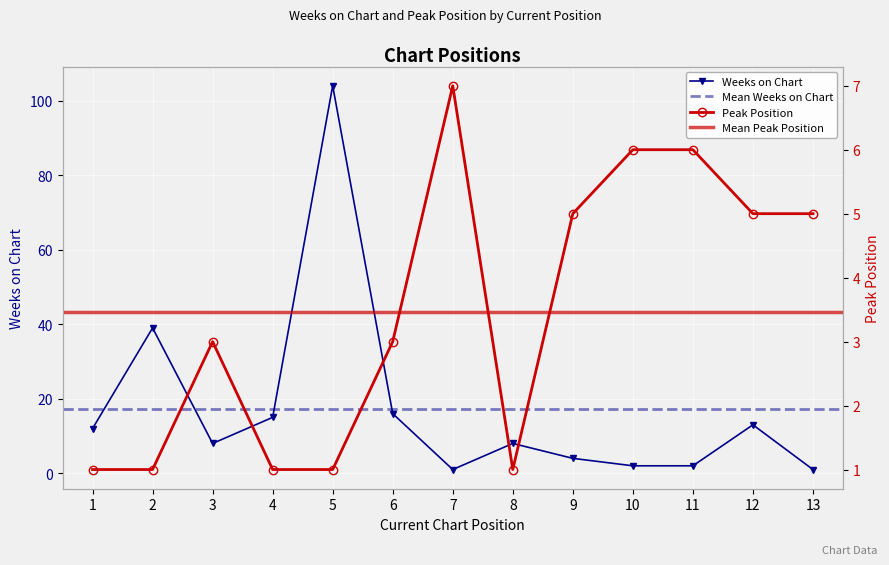

Between which two adjacent categories do Weeks on Chart and Peak Position first intersect?

6 and 7